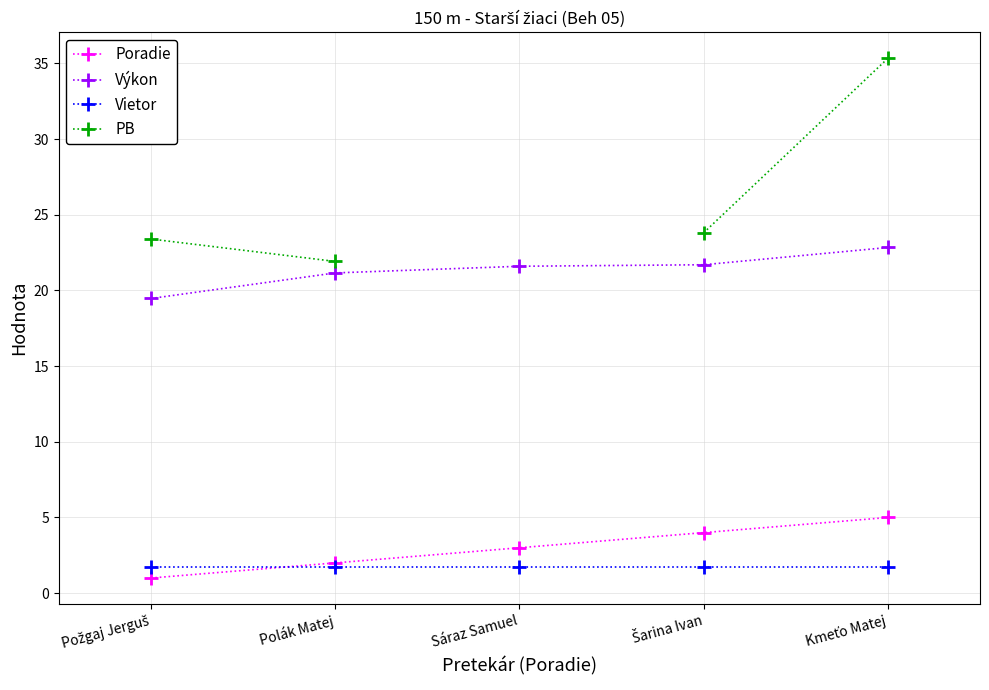

True or false: PB and Výkon intersect in this chart.

False